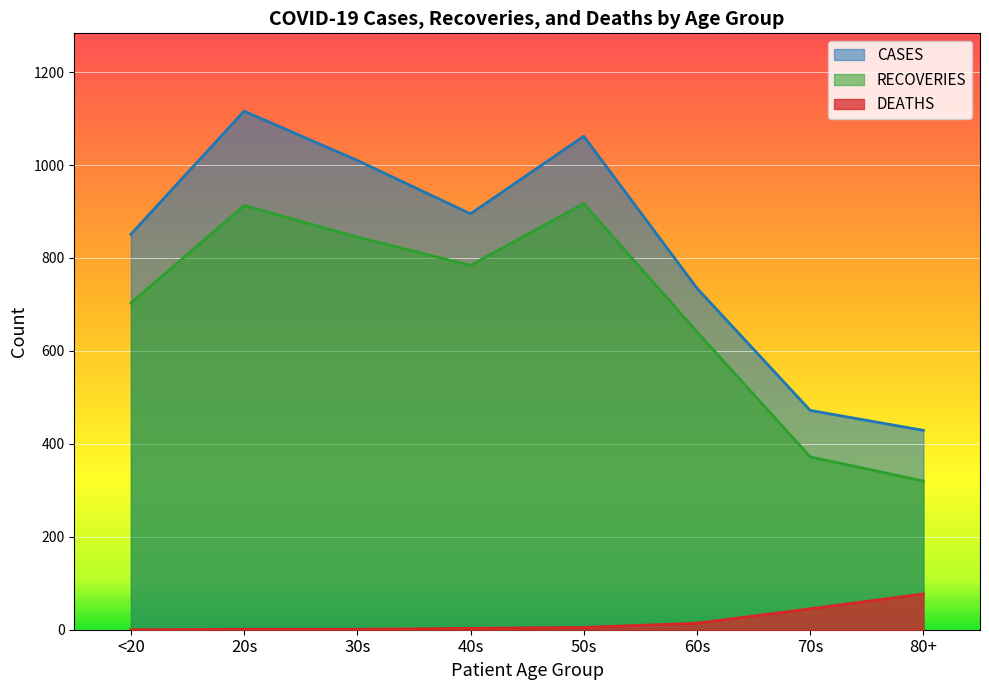

Reading left to right, list all the values displayed in this chart.

CASES: 851	1116	1010	895	1062	735	472	429
RECOVERIES: 703	913	845	784	917	641	372	320
DEATHS: 0	1	1	3	5	14	45	77